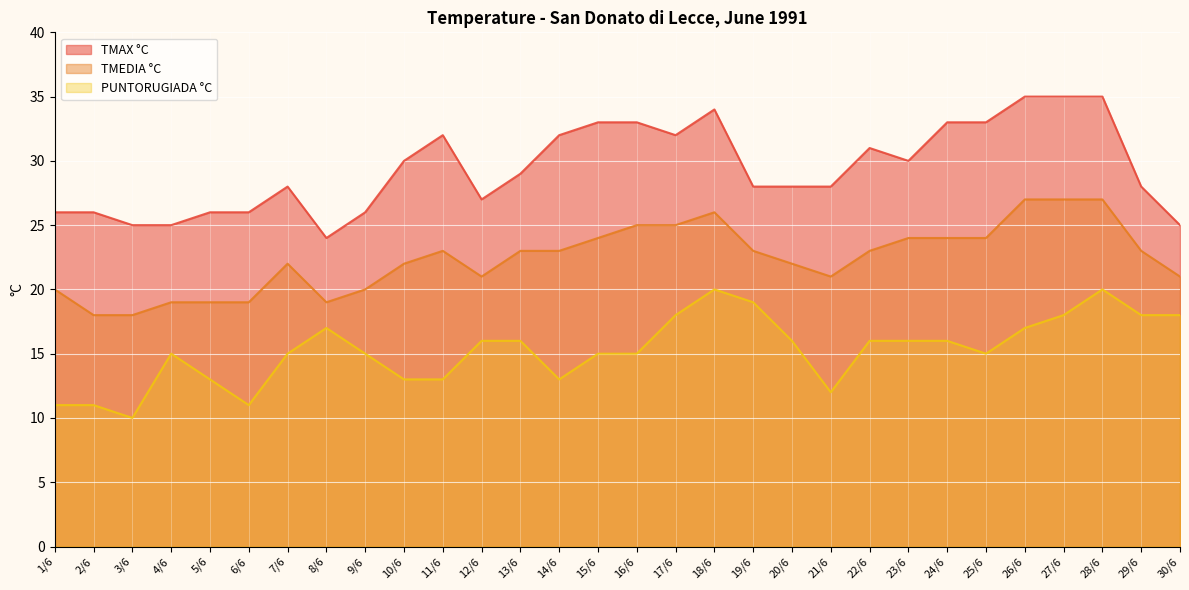

What is the average value of the TMAX °C series?

29